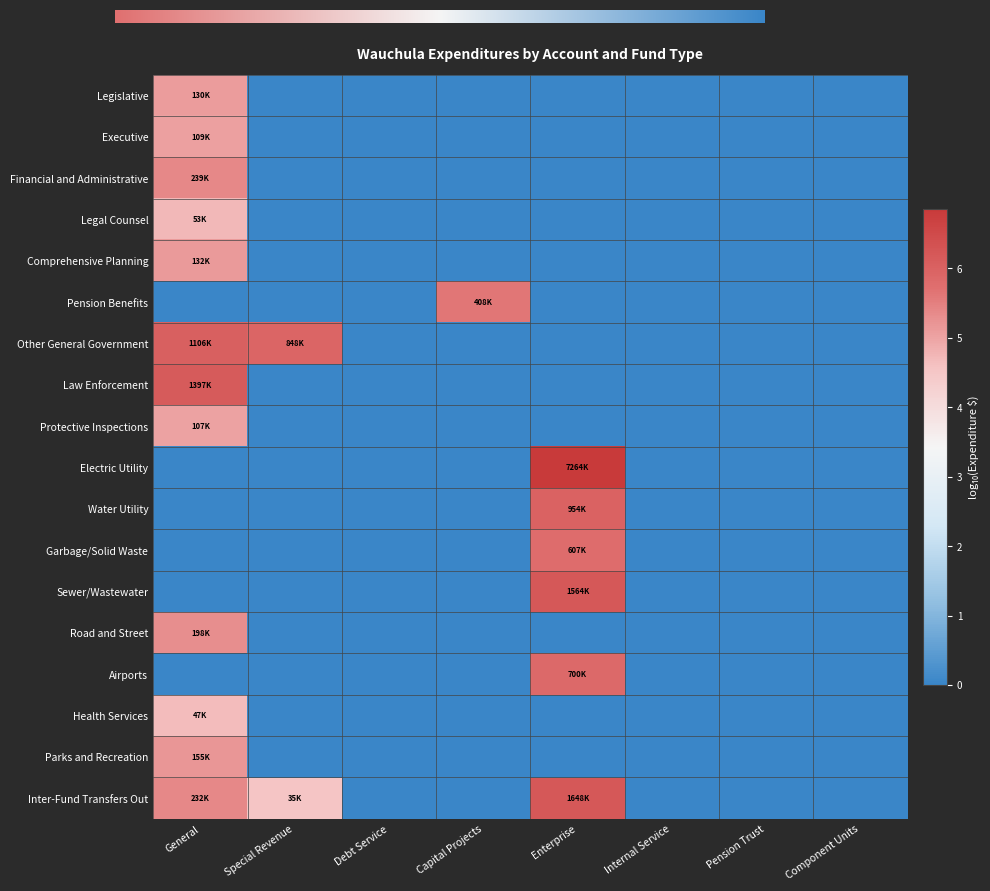

At which category is the sum across all series the highest?

General